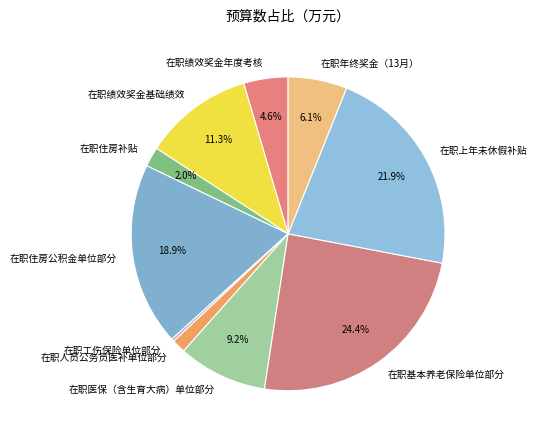

True or false: 在职基本养老保险单位部分 accounts for 36% of the total.

False